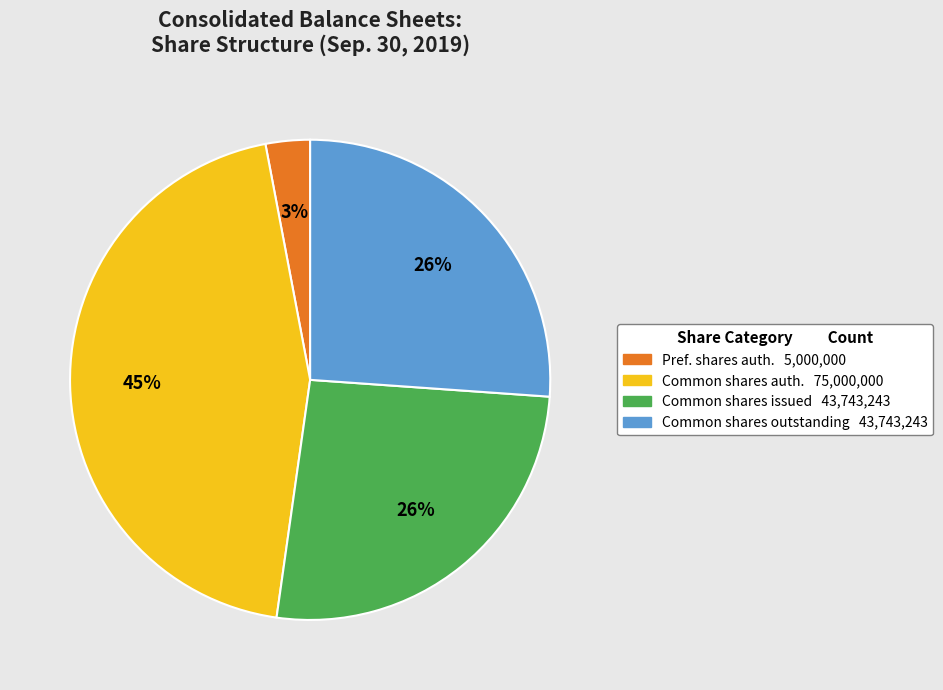

To the nearest percent, what is the difference between the largest and smallest slice percentages?

42%